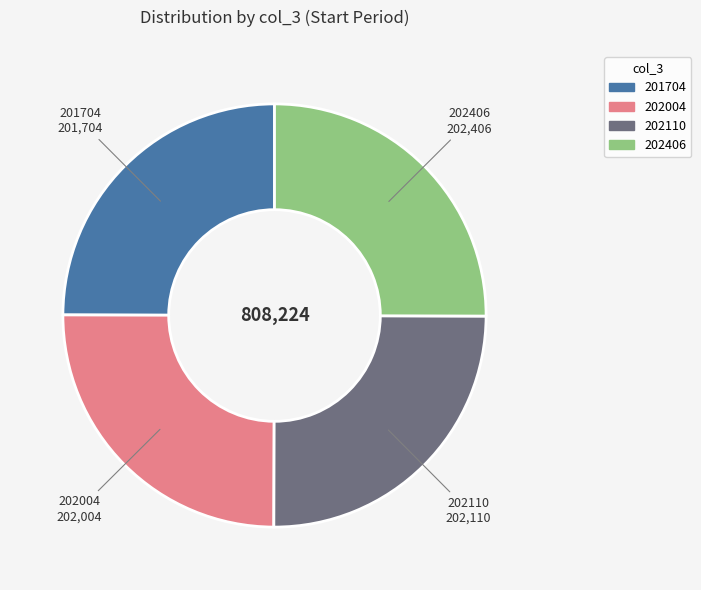

The 202110 slice represents 25% of the pie. True or false?

True